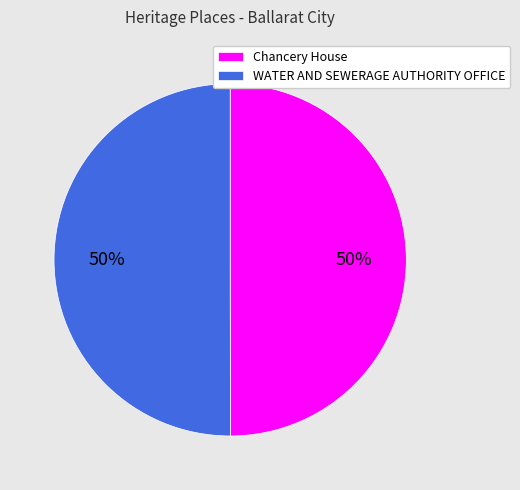

To the nearest percent, what is the combined percentage of WATER AND SEWERAGE AUTHORITY OFFICE and Chancery House?

100%